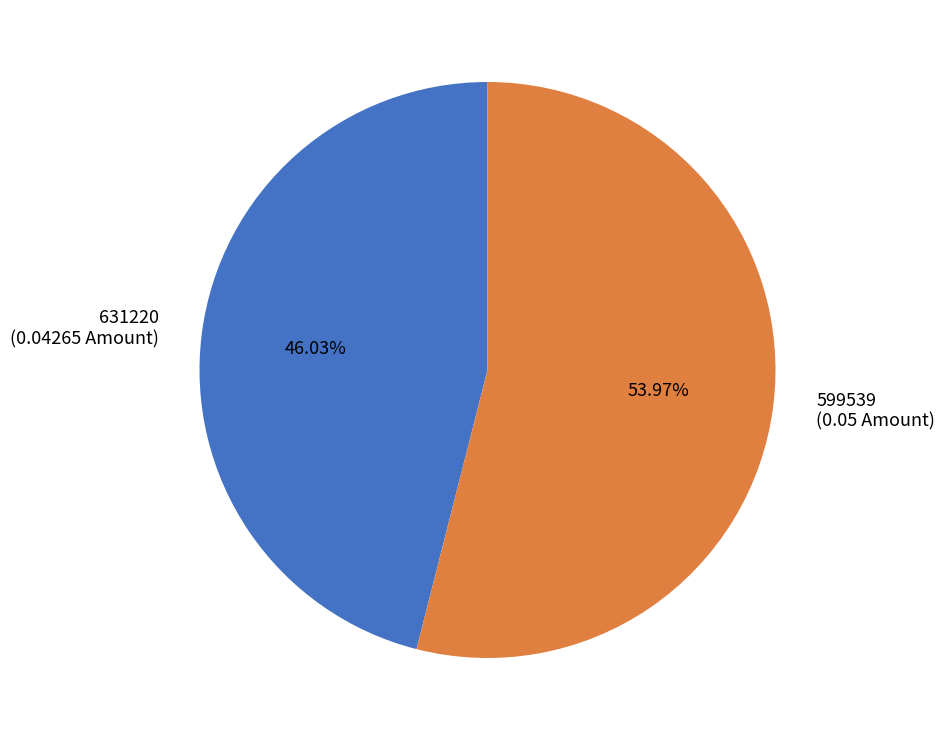

The 599539 slice represents 54% of the pie. True or false?

True